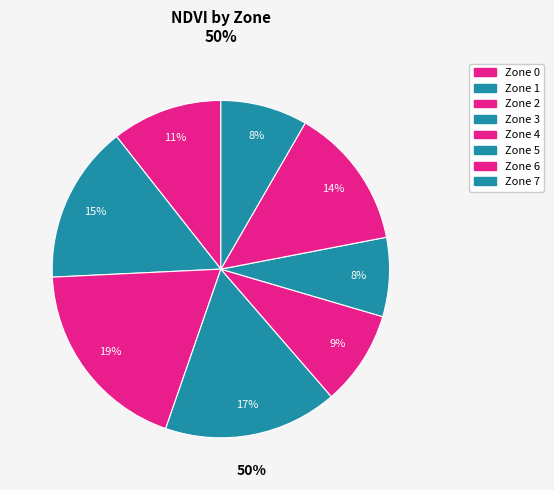

Rank the categories by value from highest to lowest.

Zone 2, Zone 3, Zone 1, Zone 6, Zone 0, Zone 4, Zone 7, Zone 5